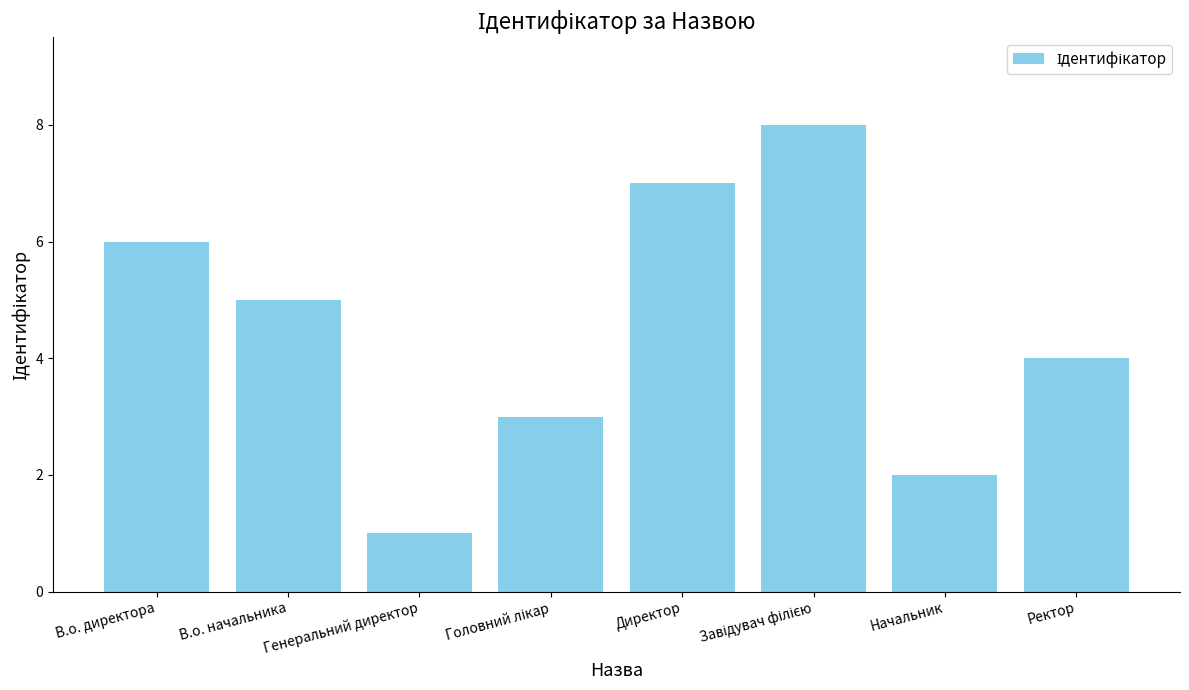

What is the sum of all values?

36